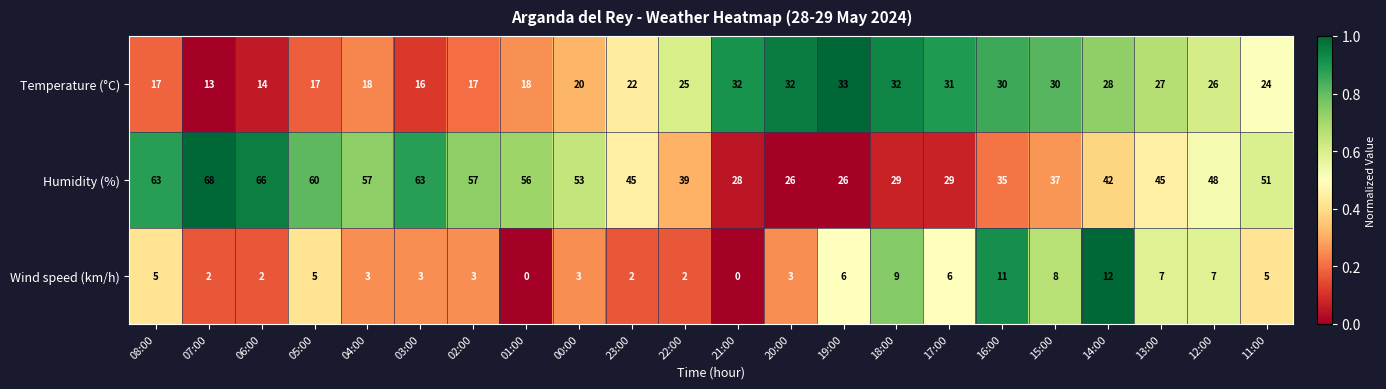

List the series in order of their peak value, highest first.

Humidity (%), Temperature (°C), Wind speed (km/h)